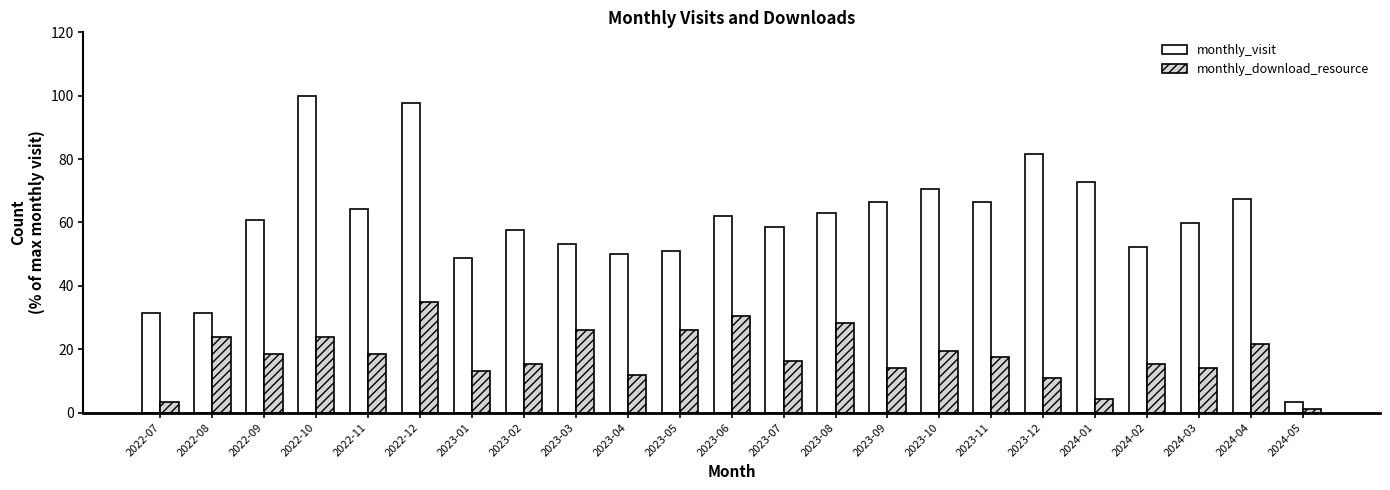

What is the greatest value displayed?

100.0